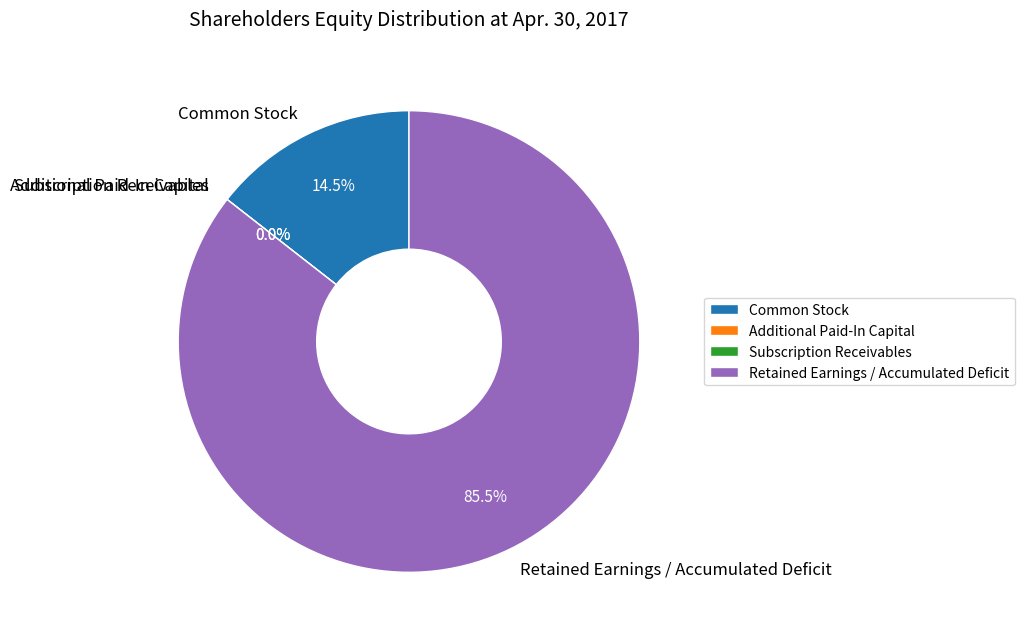

Which slice represents more than half of the pie?

Retained Earnings / Accumulated Deficit